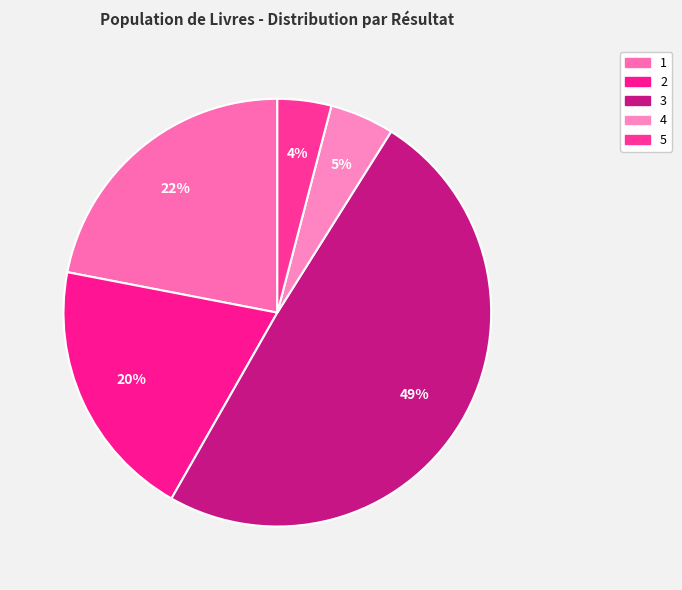

How many slices are in this pie chart?

5